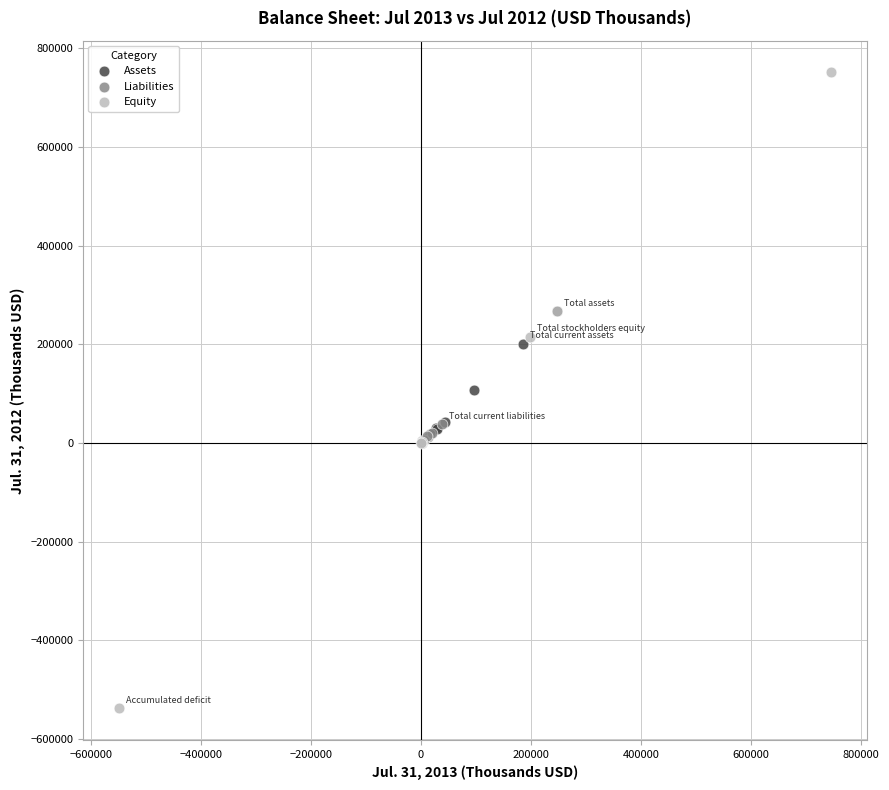

What are all the series names shown in the legend?

Assets, Liabilities, Equity